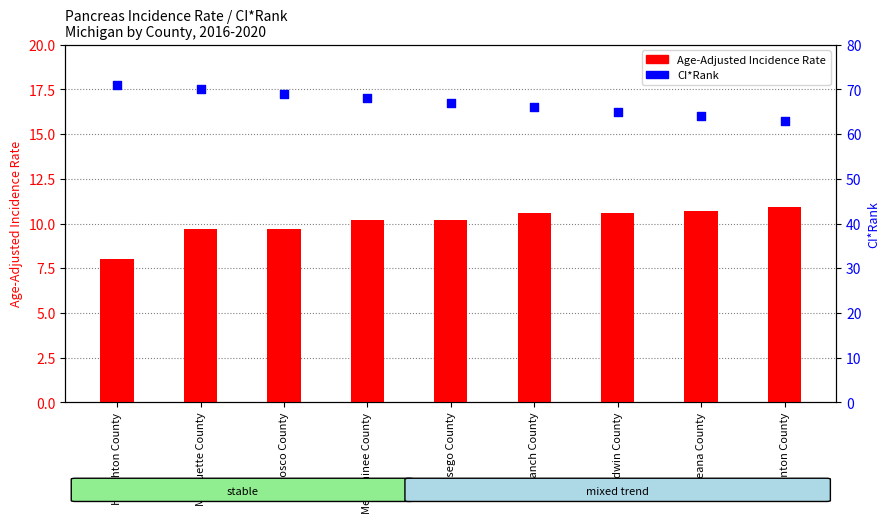

Which series has the largest total across all categories?

CI*Rank